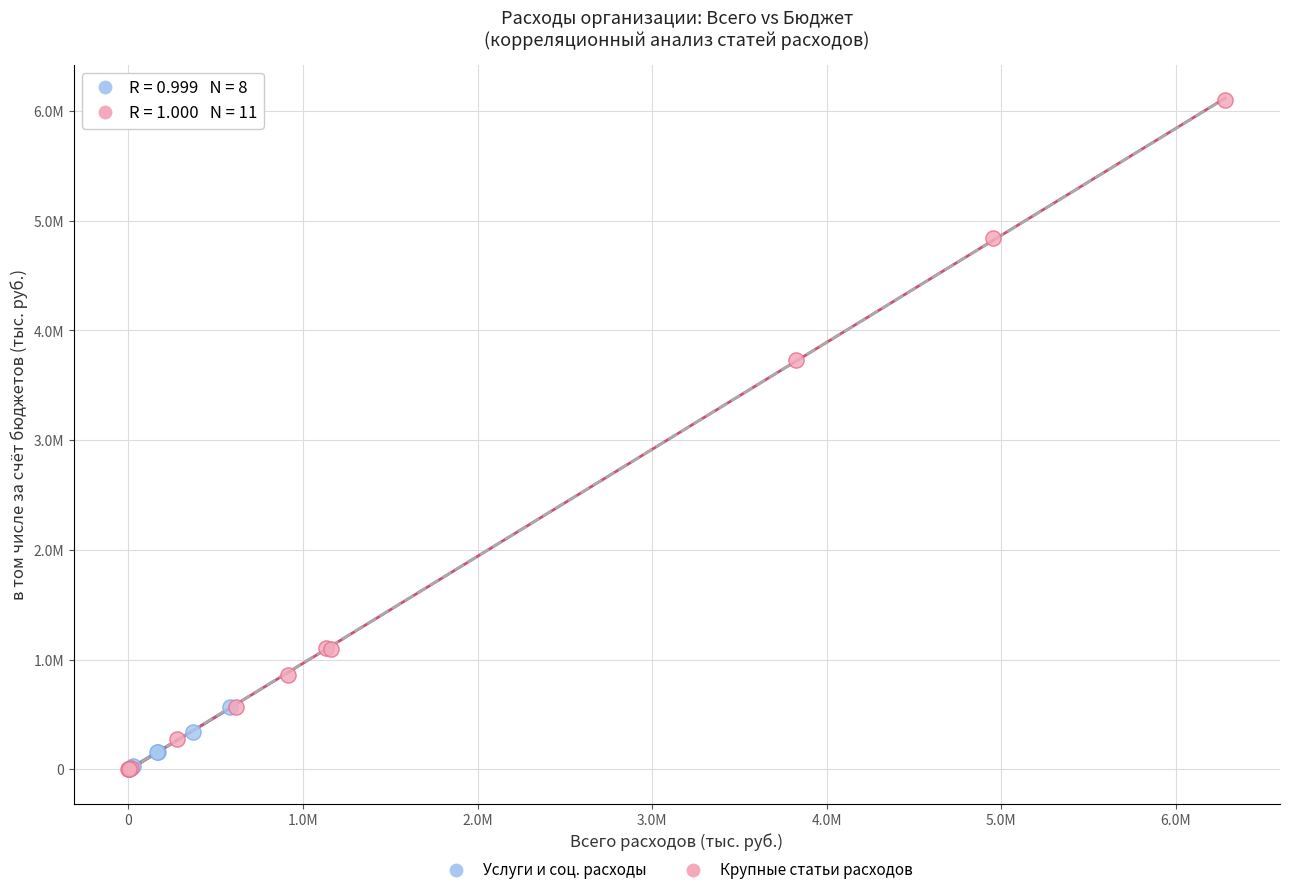

What are all the series names shown in the legend?

Услуги и соц. расходы, Крупные статьи расходов